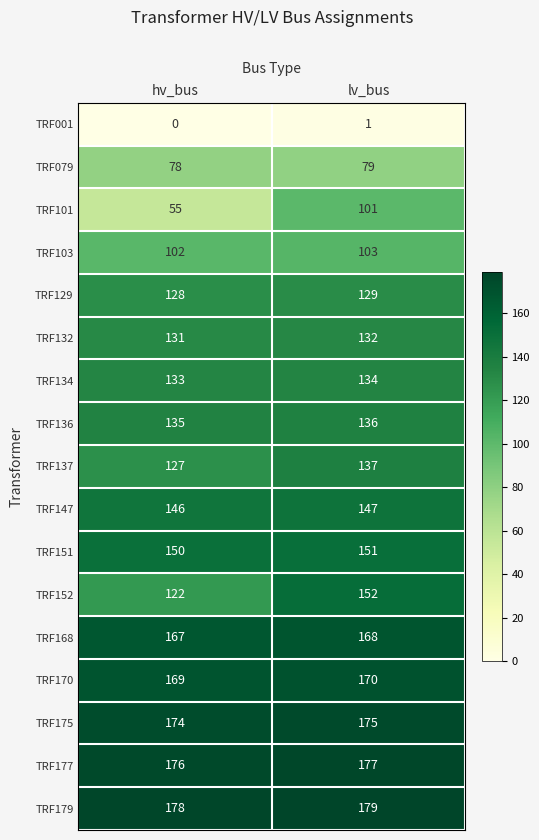

Where is TRF170 nearest to the value 169?

hv_bus